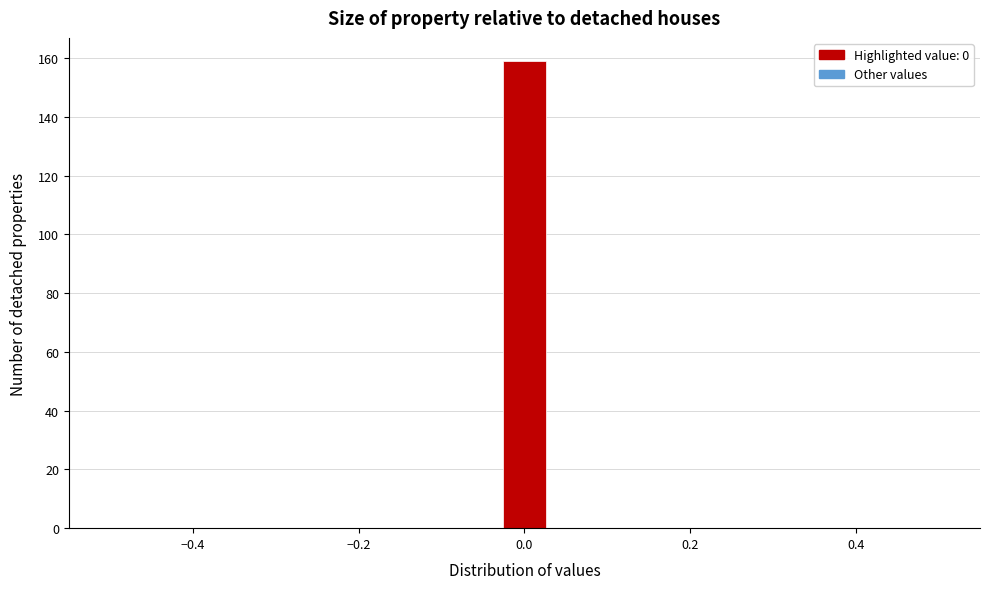

Read against the x-axis, roughly where is the centre of the tallest bar?

0.00